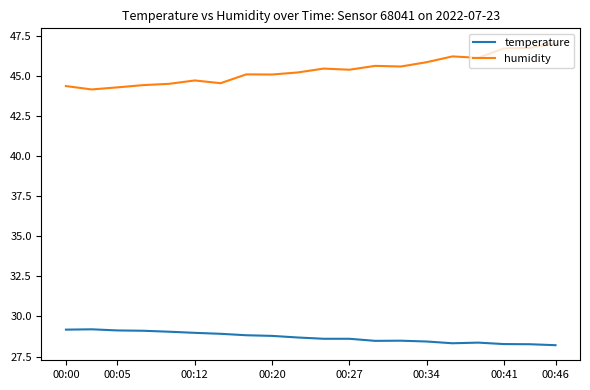

Rank the series by their average value, from lowest to highest.

temperature, humidity